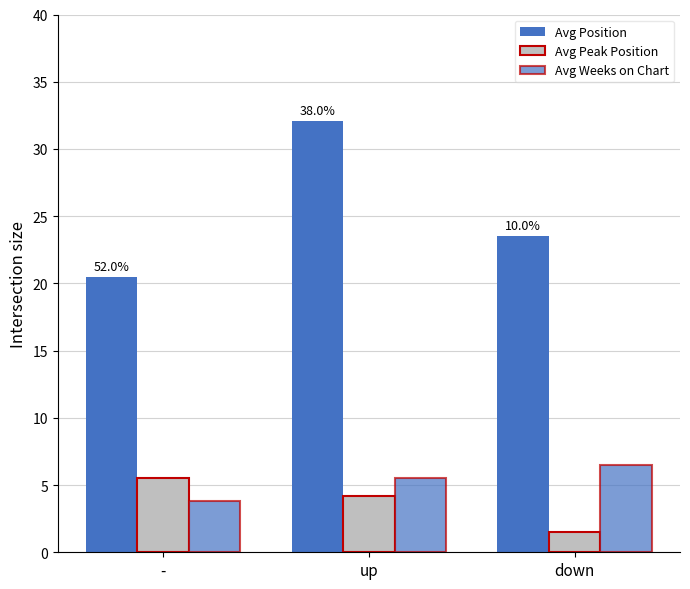

Are the bars grouped side by side (vs. stacked)?

Yes